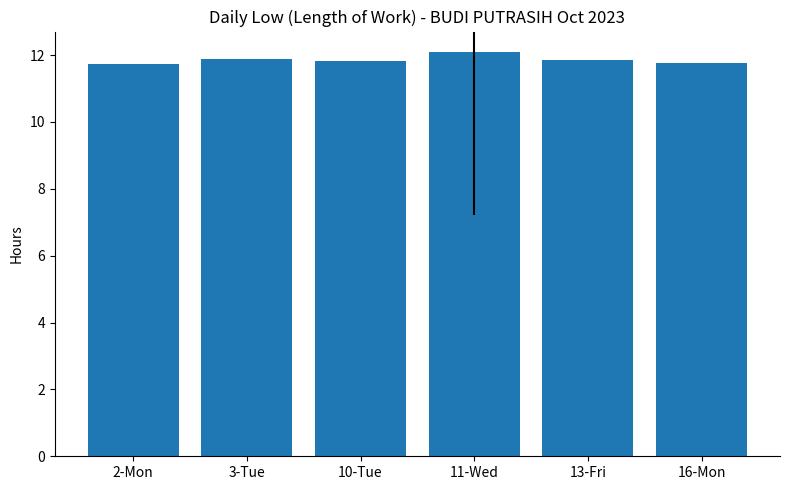

What is the difference between the maximum and minimum values?

0.4